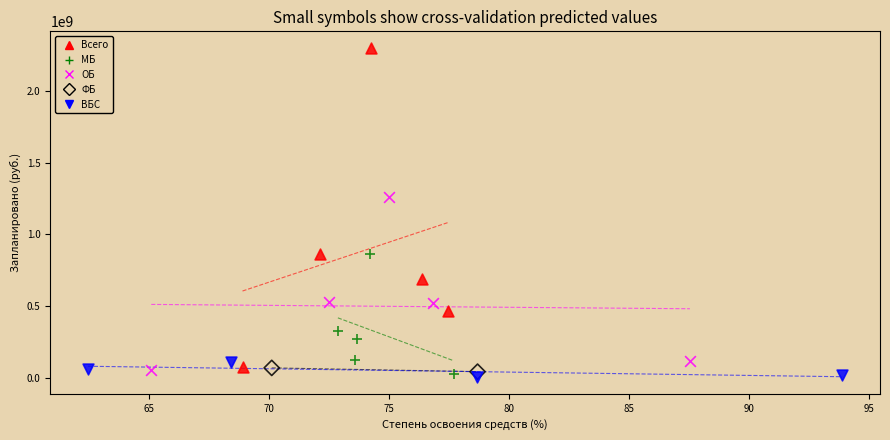

What are all the series names shown in the legend?

Всего, МБ, ОБ, ФБ, ВБС